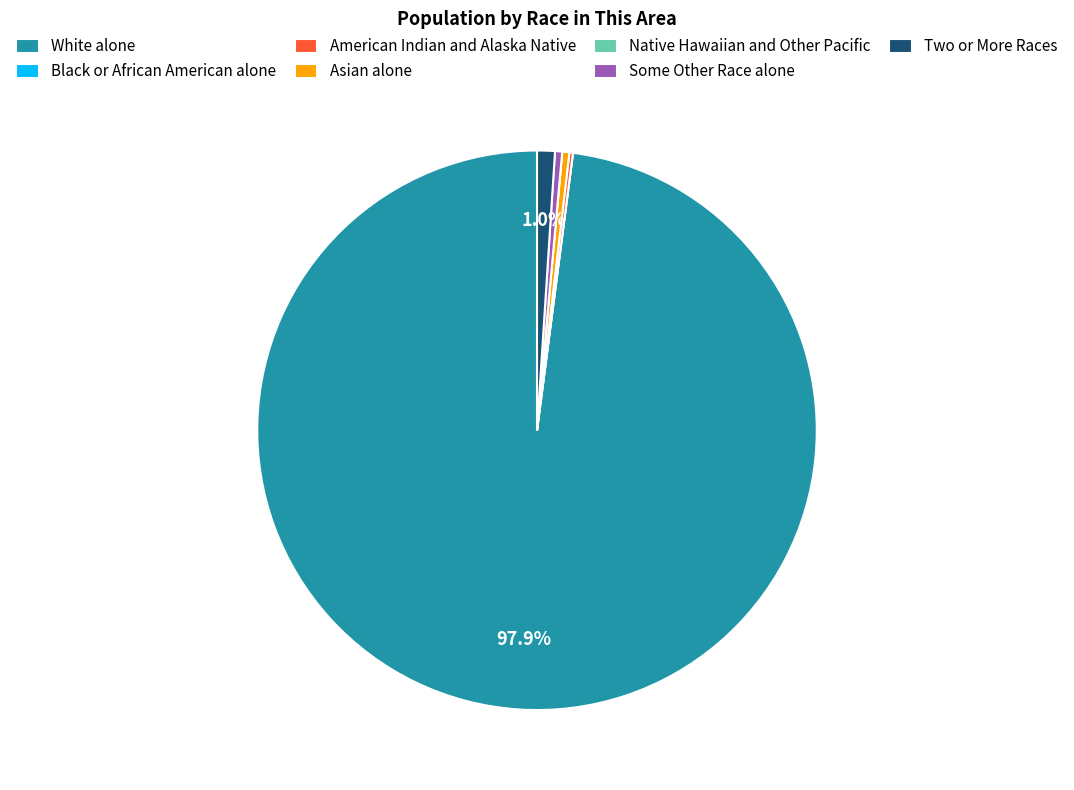

Which slice represents more than half of the pie?

White alone